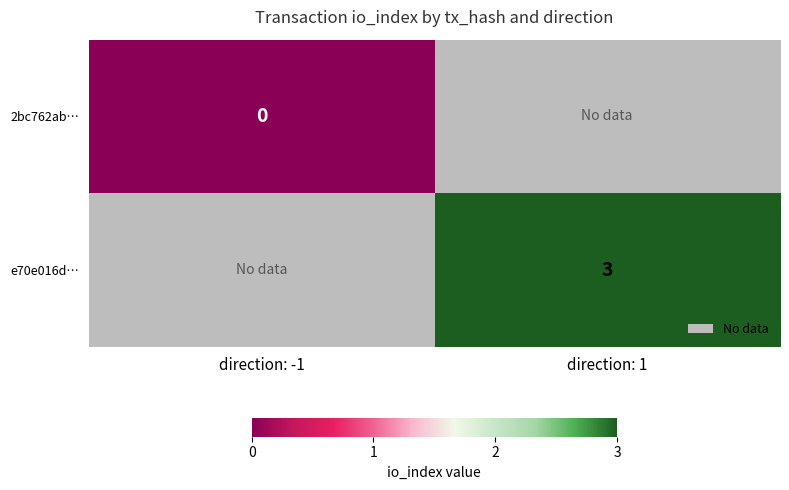

Is it true that e70e016d… equals 5 at direction: 1?

False